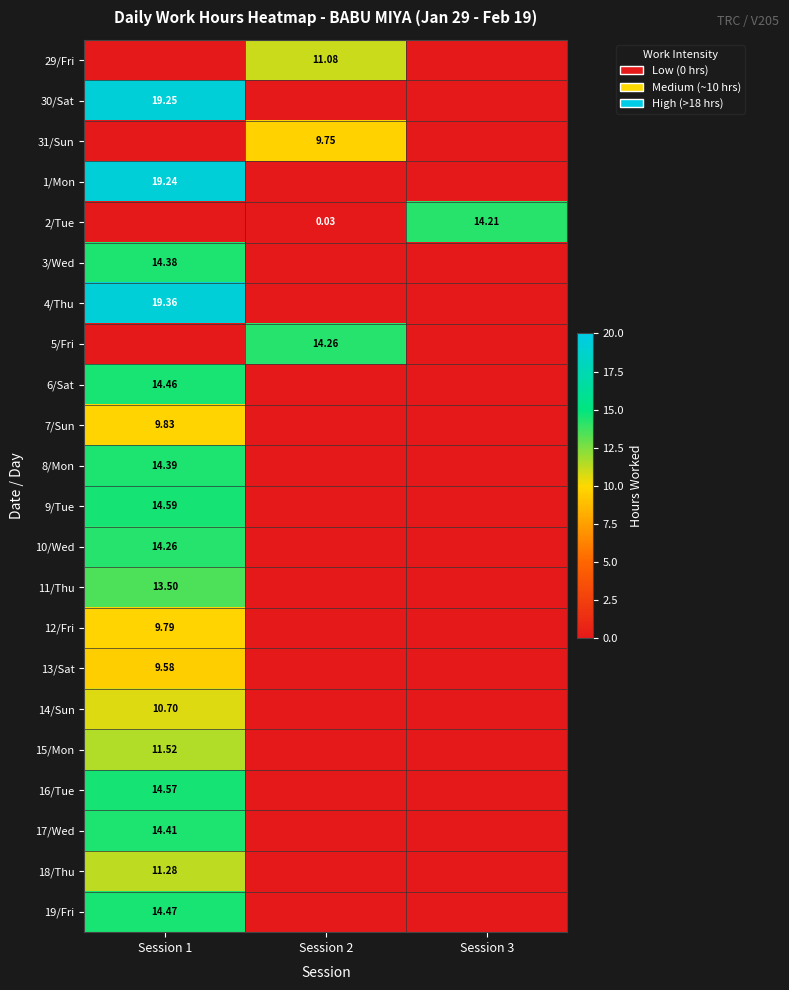

How many series are shown in this chart?

22